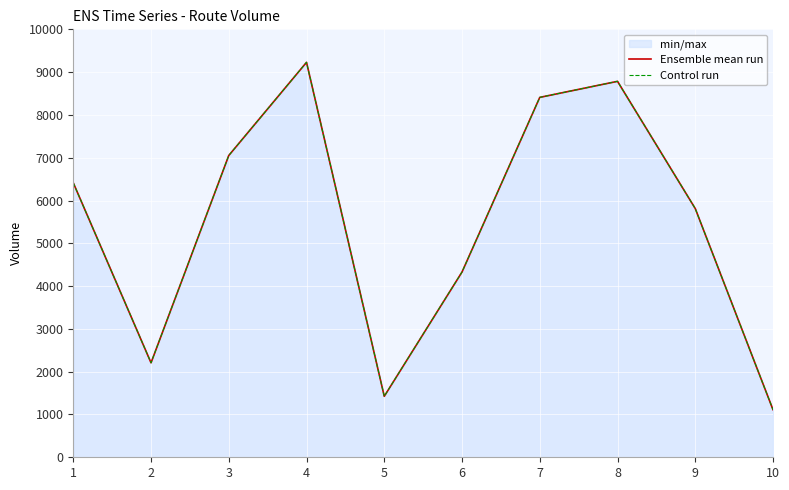

True or false: Control run has a value of 1425 at 5.

True